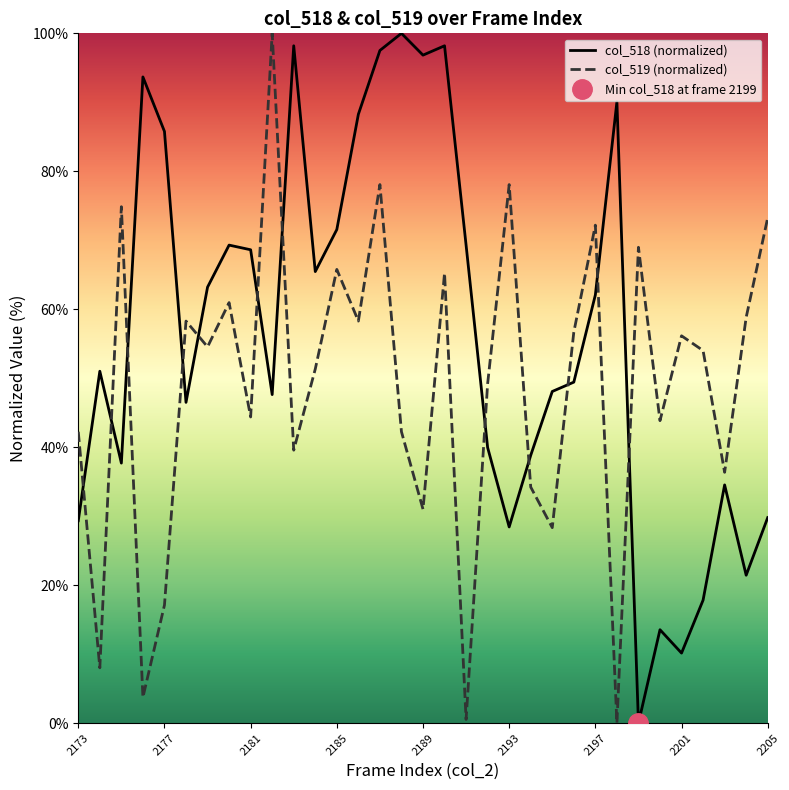

How many lines are shown in the chart?

2